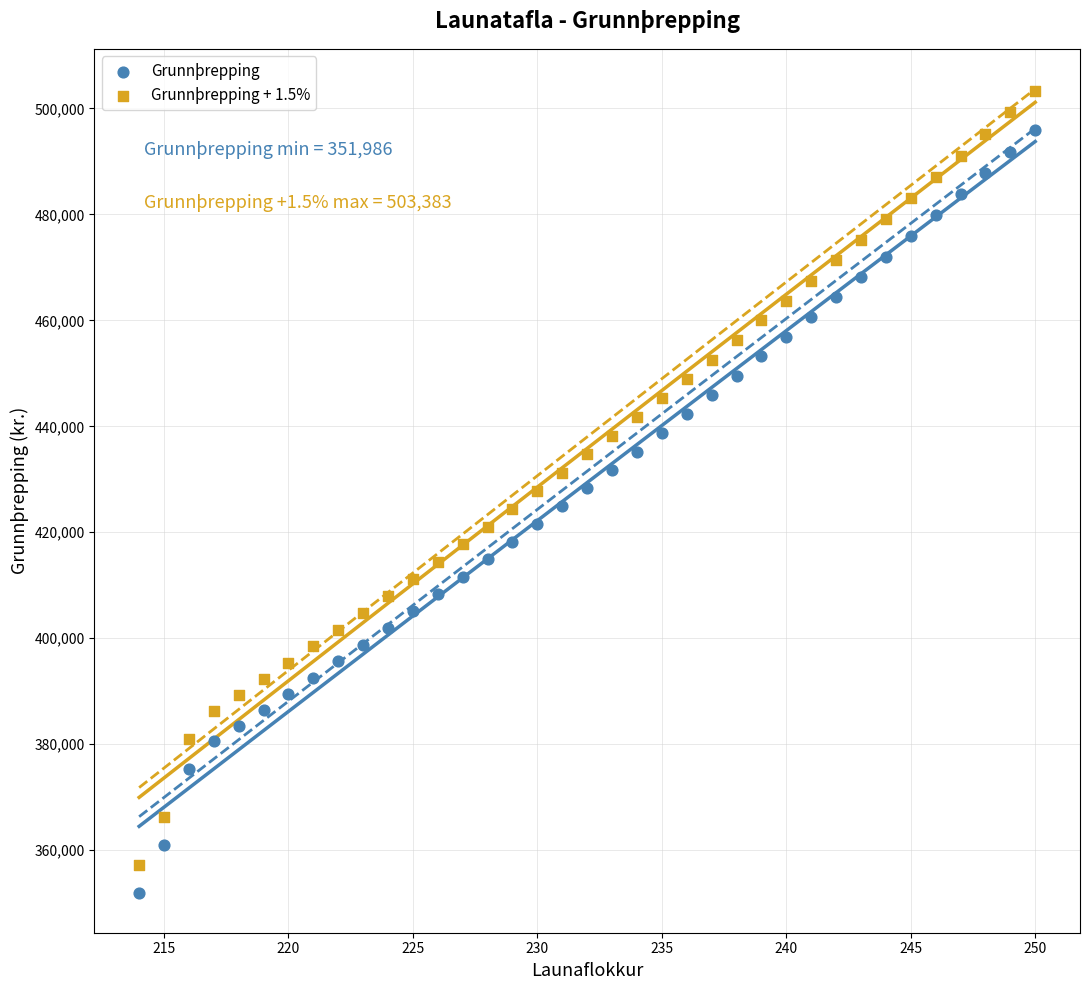

Which series has the widest spread of Y values?

Grunnþrepping + 1.5%